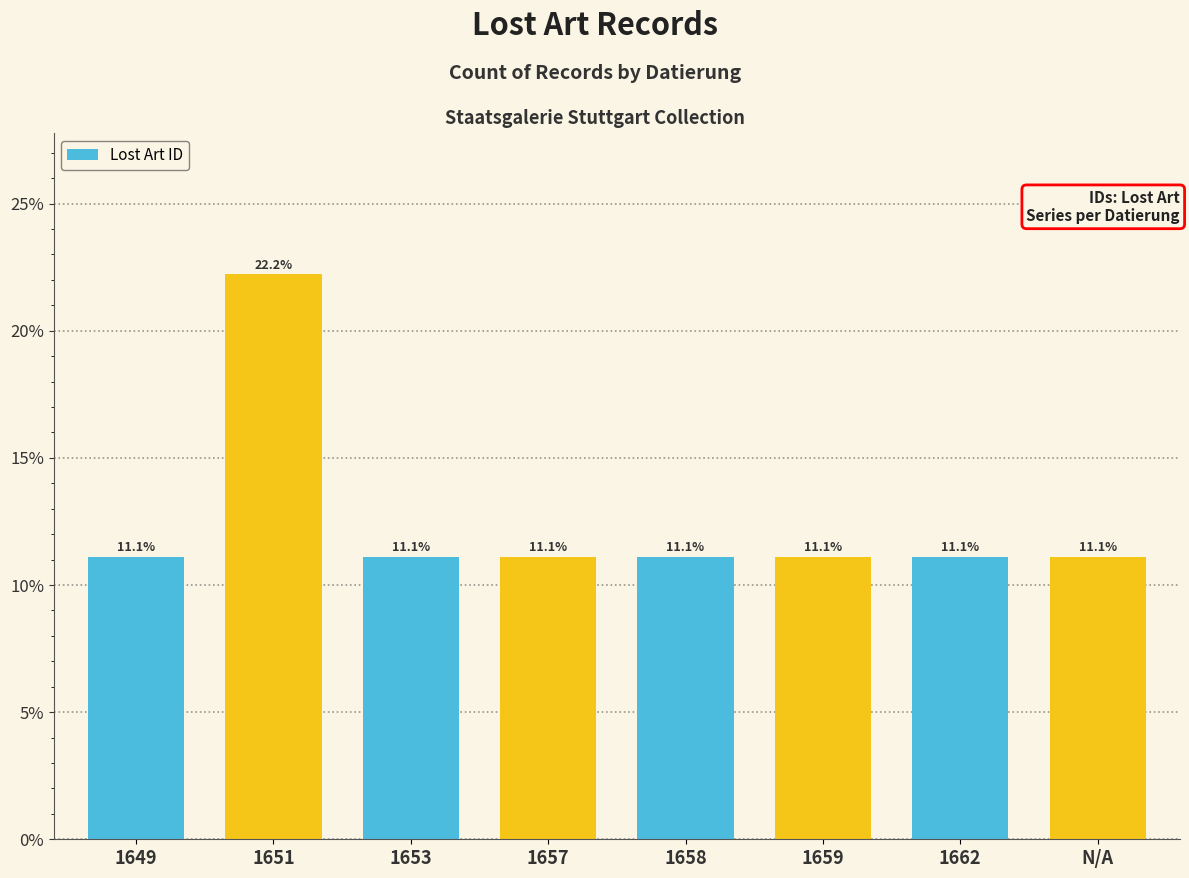

What is the label of the 8th bar from the left?

N/A